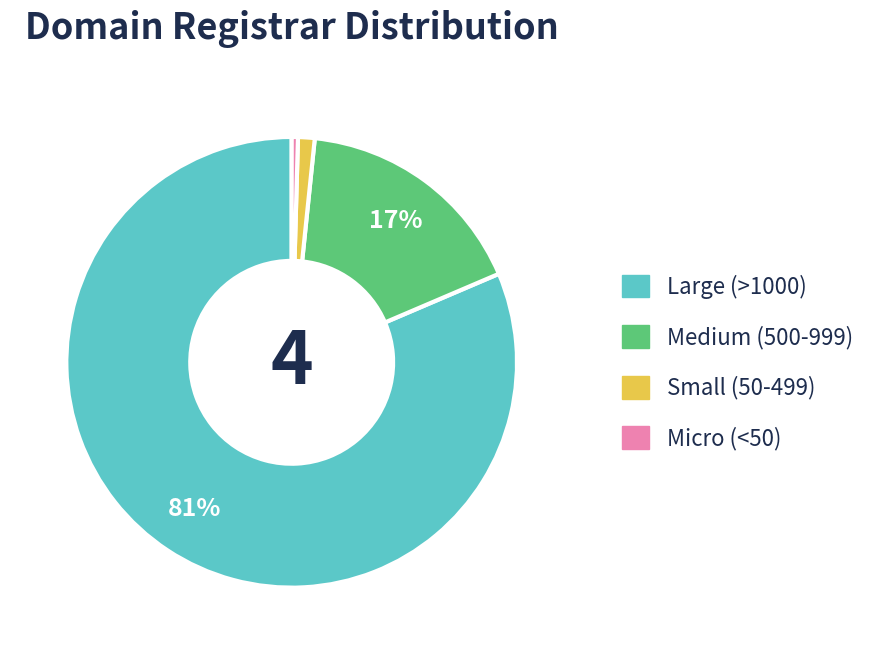

To the nearest percent, what is the average slice percentage?

25%